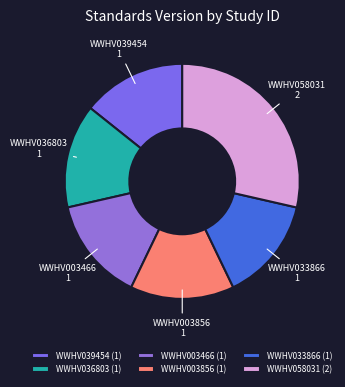

Does any single category account for the majority?

No